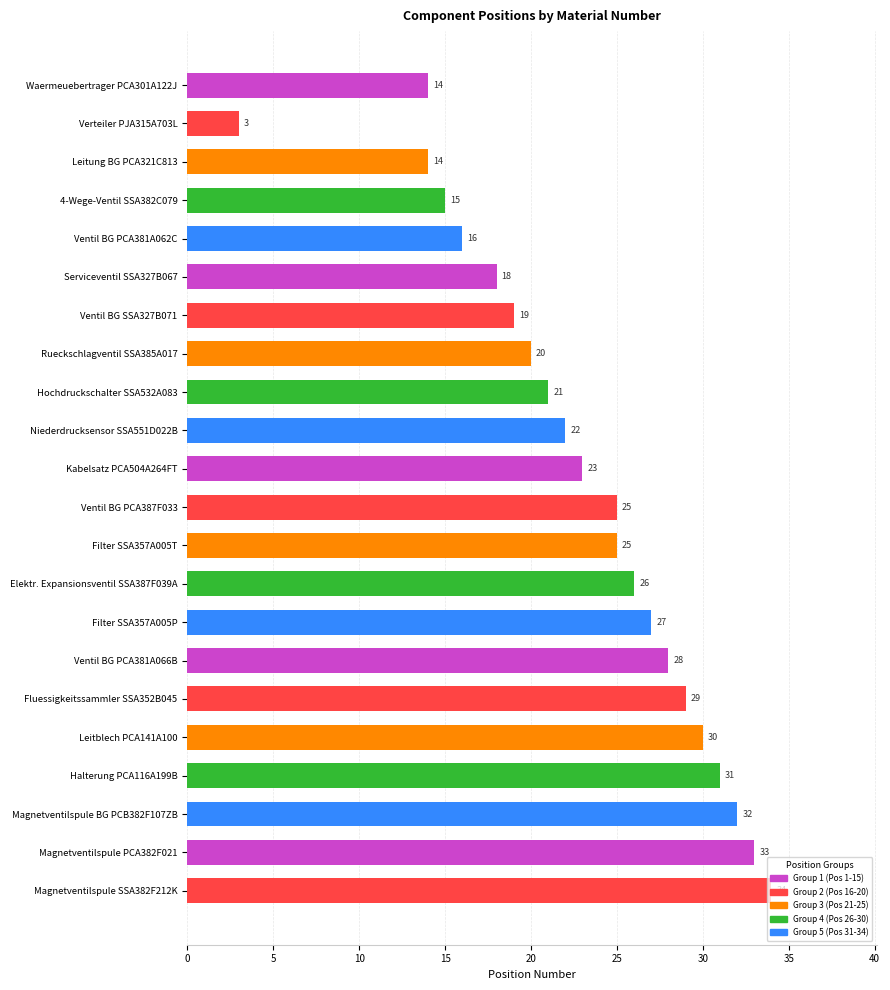

Which label corresponds to the largest value in the chart?

Magnetventilspule SSA382F212K